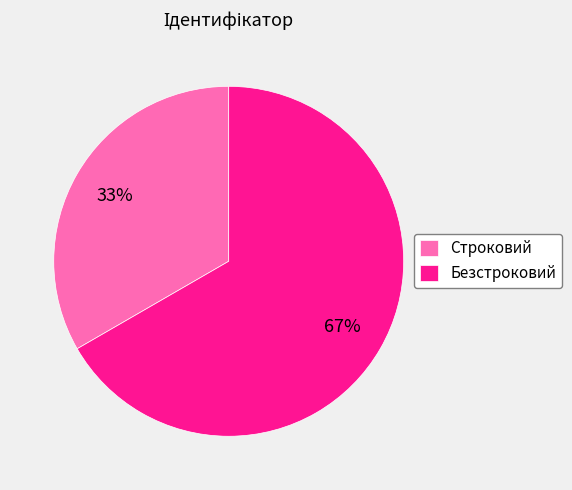

What is the largest slice in the pie chart?

Безстроковий